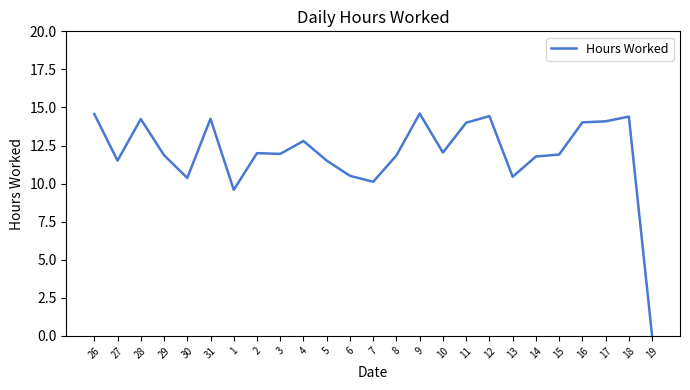

What is the change in value from 27 to 1?

-1.9